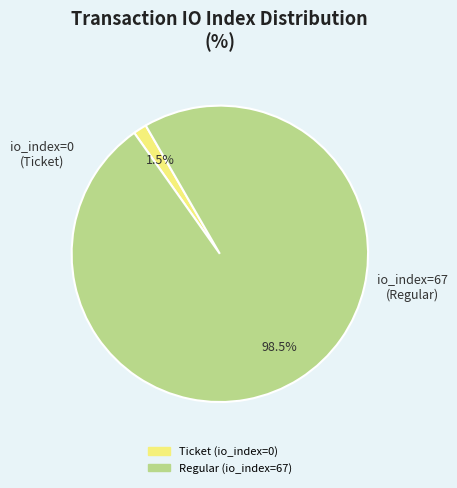

Is there any slice that represents more than half of the pie?

Yes